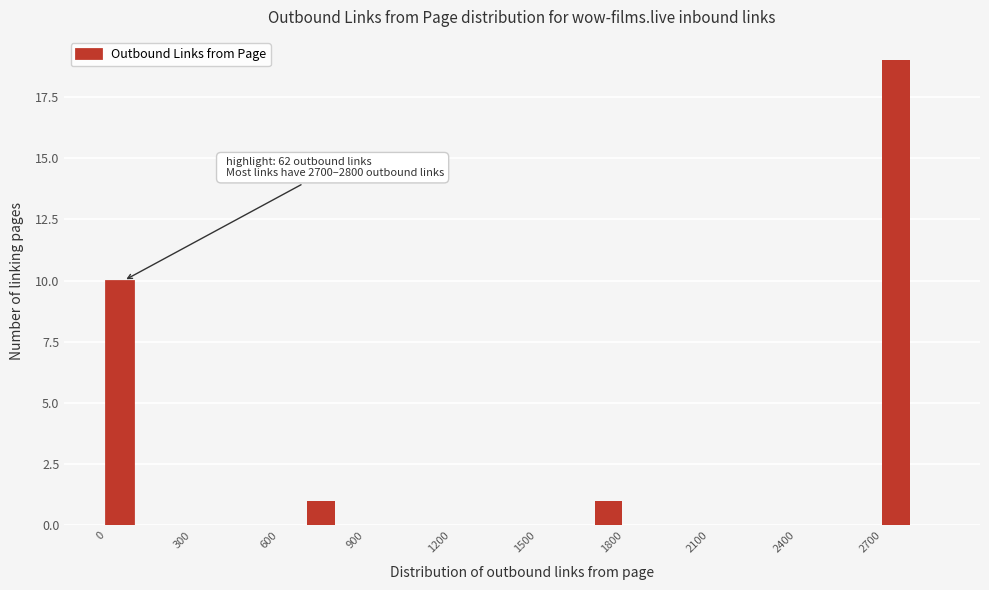

Read against the x-axis, roughly where is the centre of the tallest bar?

2750